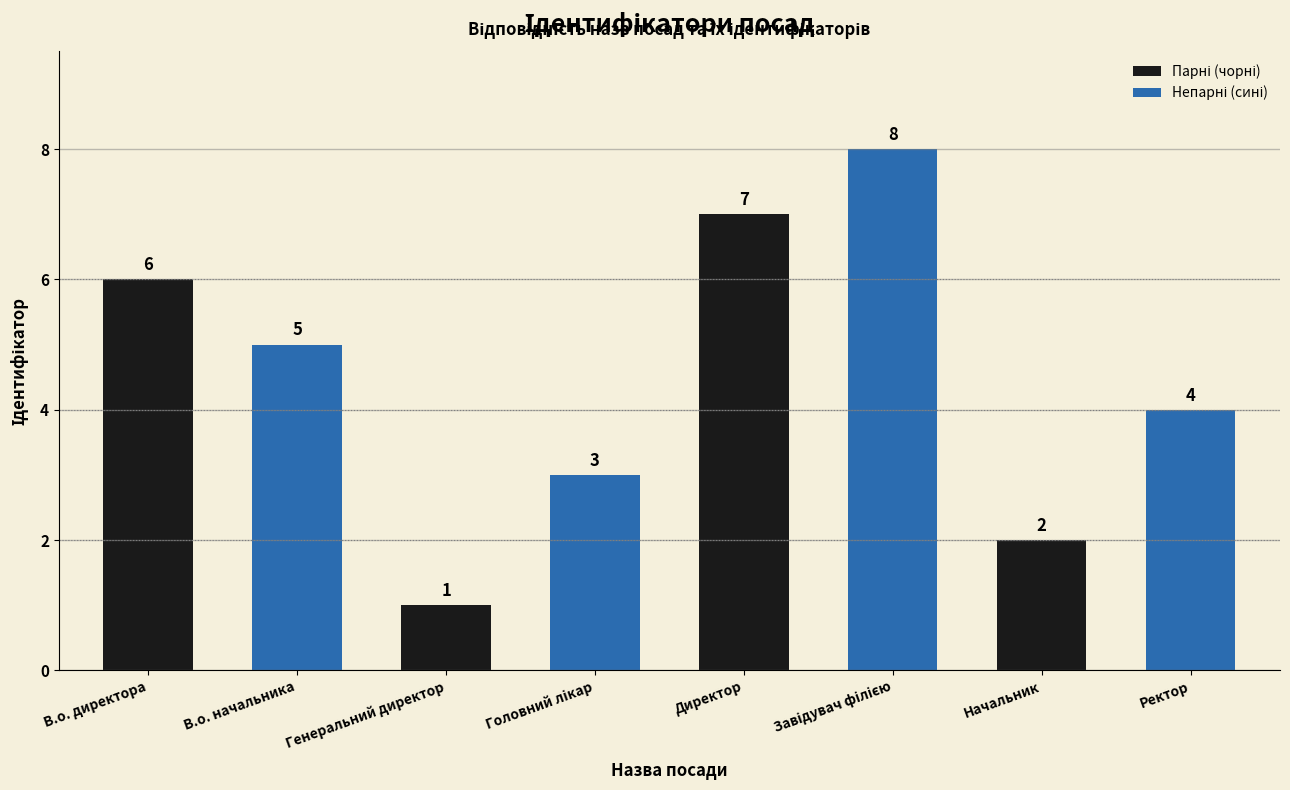

How many bars are there in each group?

2